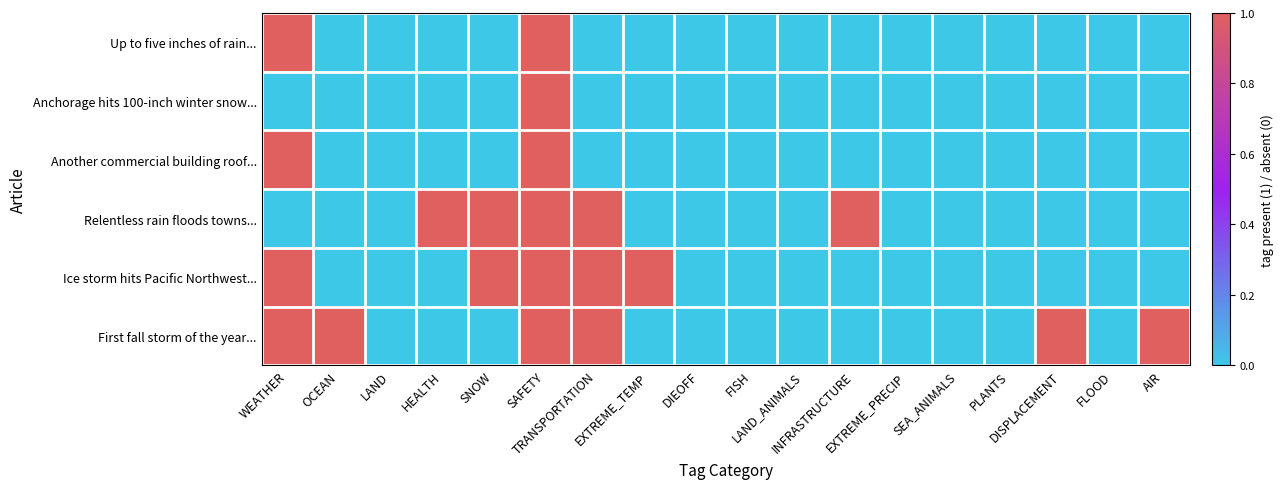

List the series in order of their peak value, highest first.

Up to five inches of rain..., Anchorage hits 100-inch winter snow..., Another commercial building roof..., Relentless rain floods towns..., Ice storm hits Pacific Northwest..., First fall storm of the year...